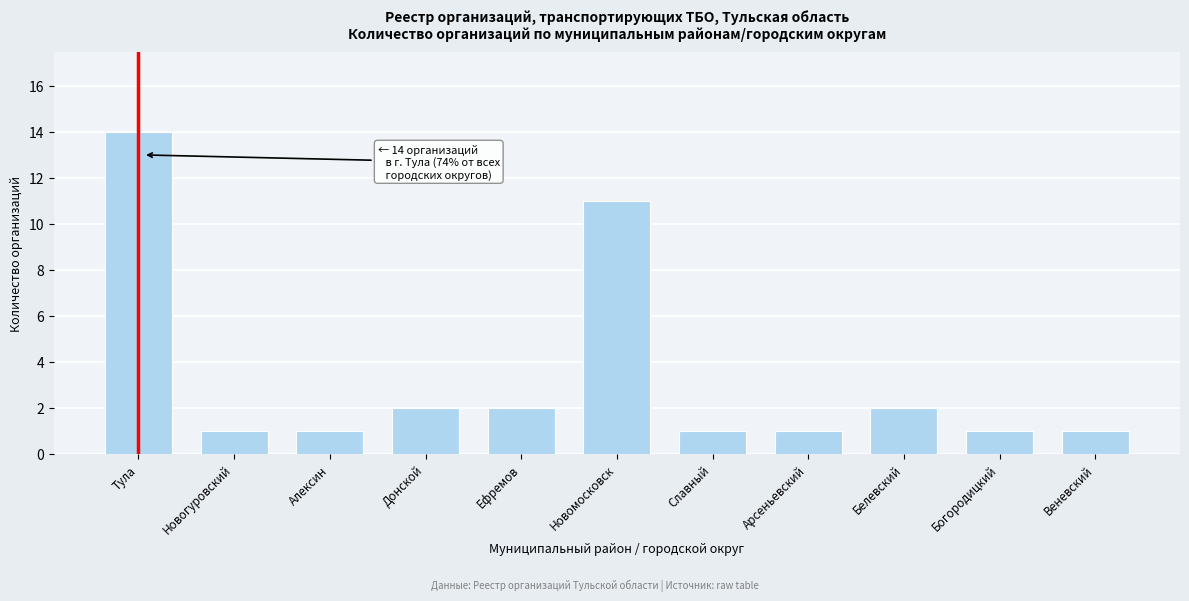

Reading left to right, what are all the values shown in this chart?

Тула=14	Новогуровский=1	Алексин=1	Донской=2	Ефремов=2	Новомосковск=11	Славный=1	Арсеньевский=1	Белевский=2	Богородицкий=1	Веневский=1